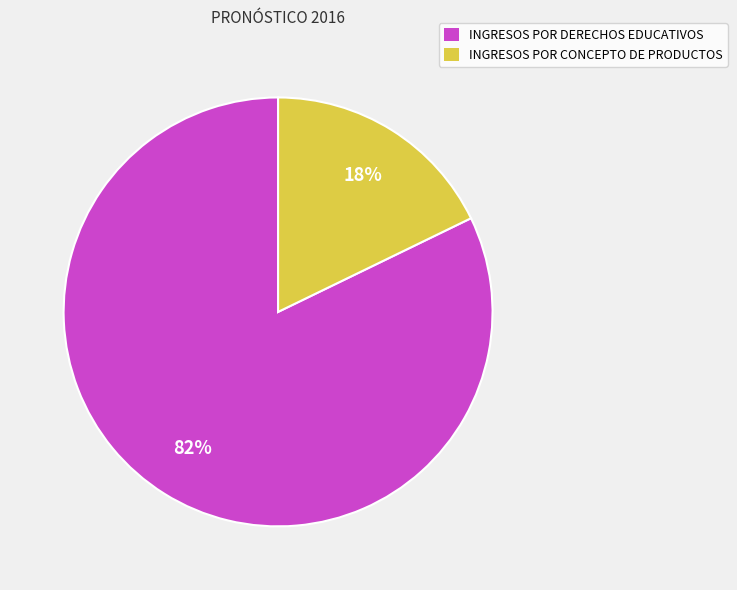

How many segments does this pie chart have?

2